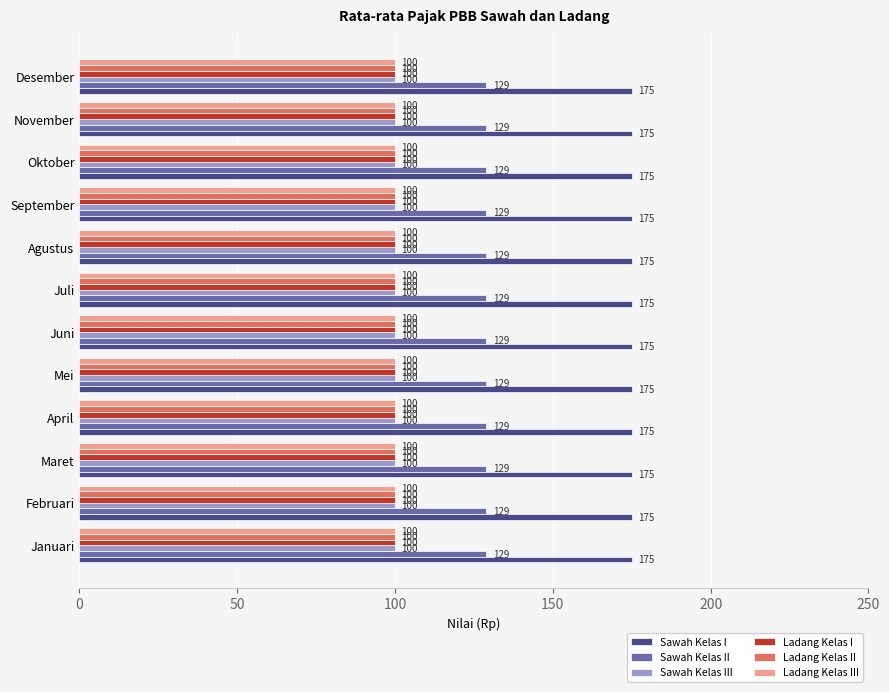

What is the difference between the highest and lowest values at Maret?

75